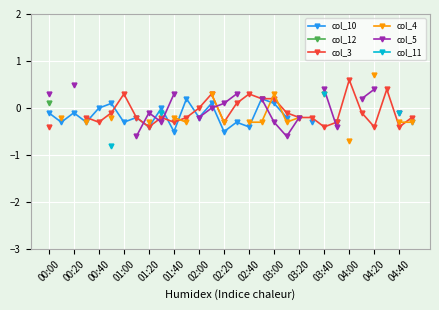

What is the value of the col_11 point at the 6th from the left?

-0.8